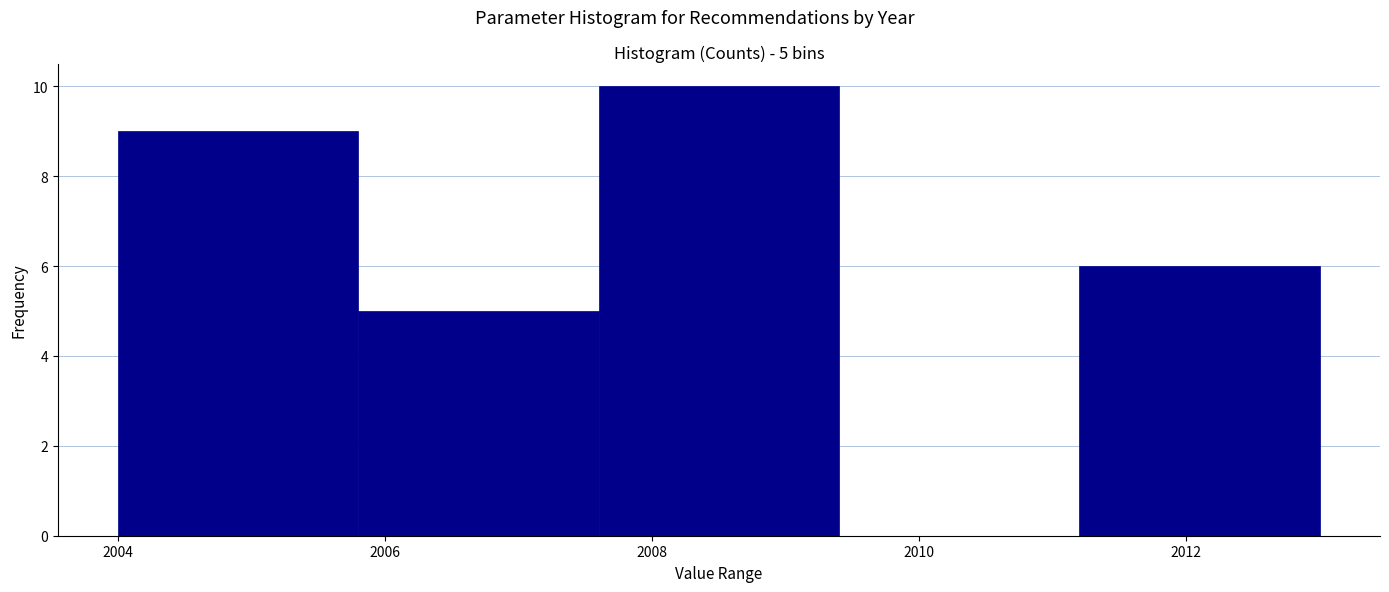

Which range on the x-axis has the tallest bar?

2007.6 to 2009.4